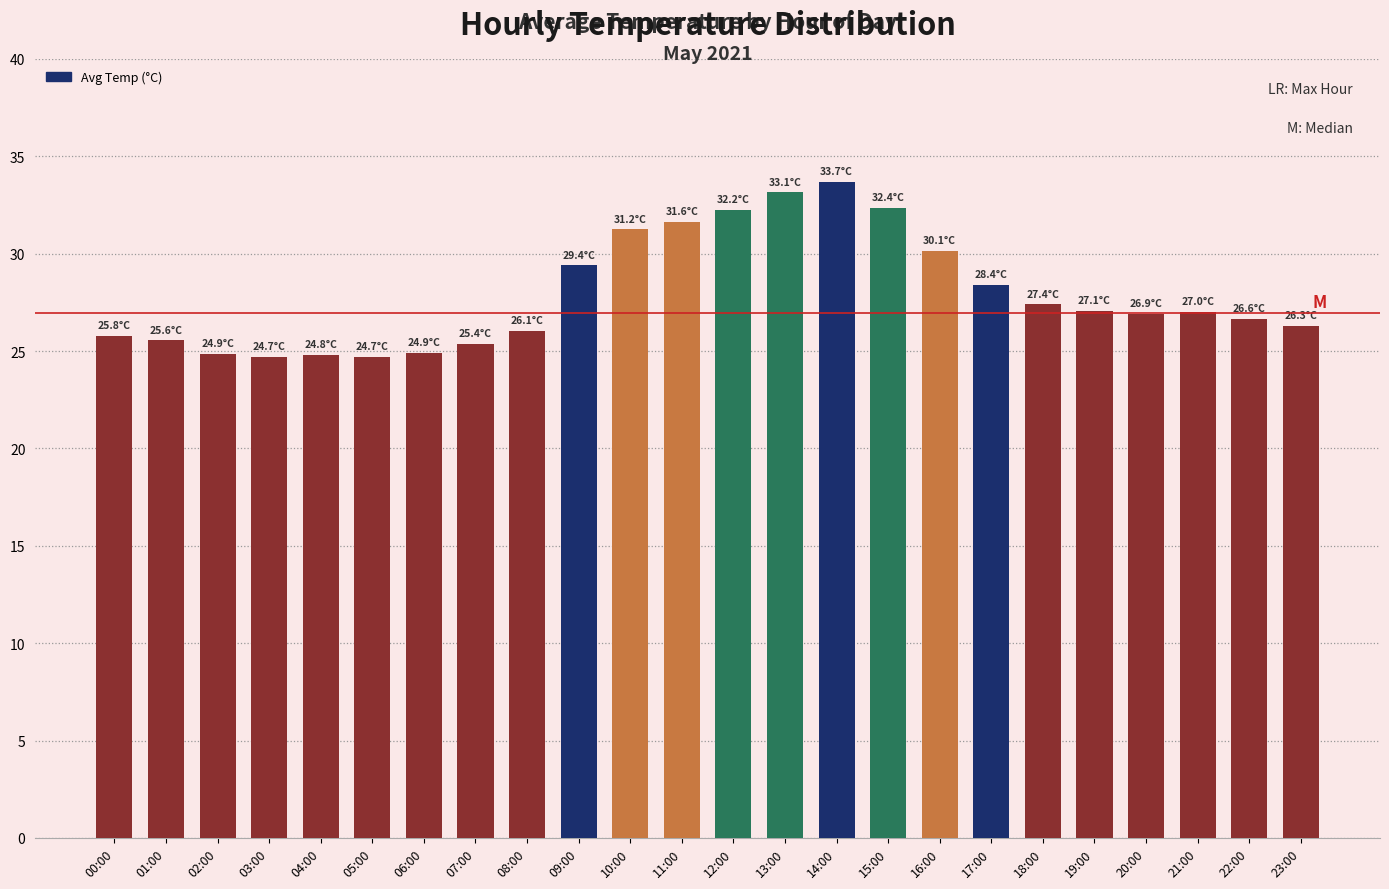

What is the average value?

27.9